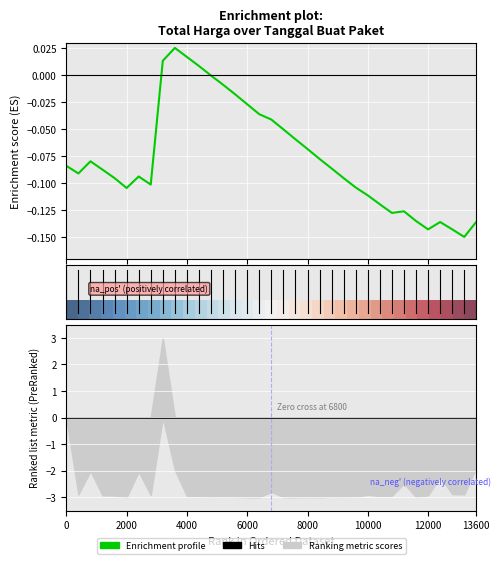

In Enrichment profile, how many points are lower than both neighbors (excluding endpoints)?

6